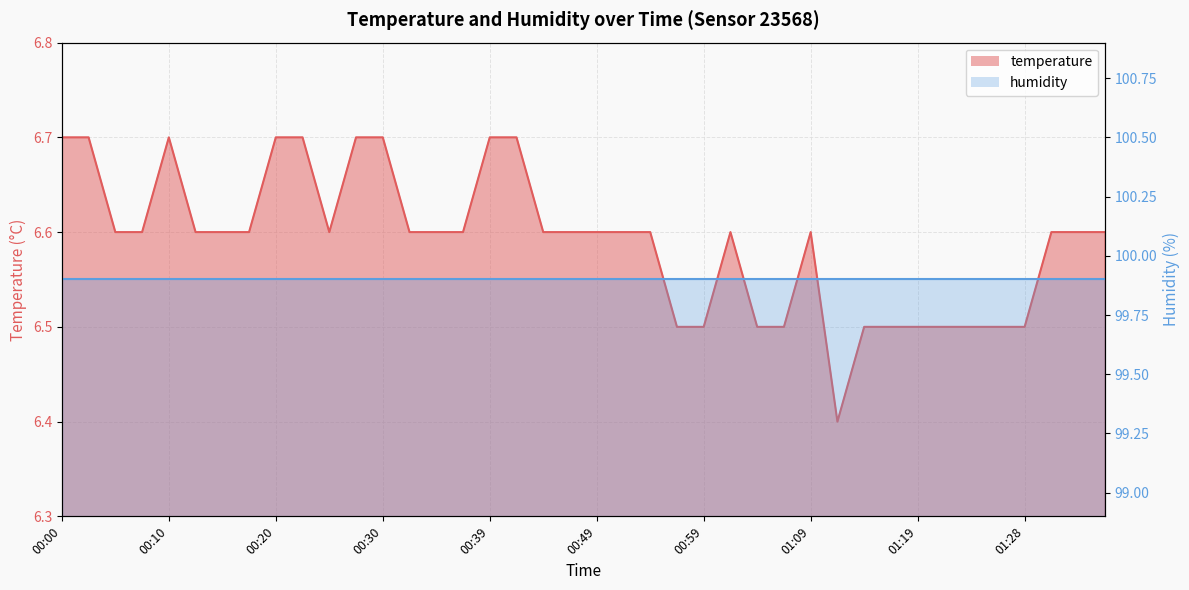

The value at 00:03 is 6.7. True or false?

True